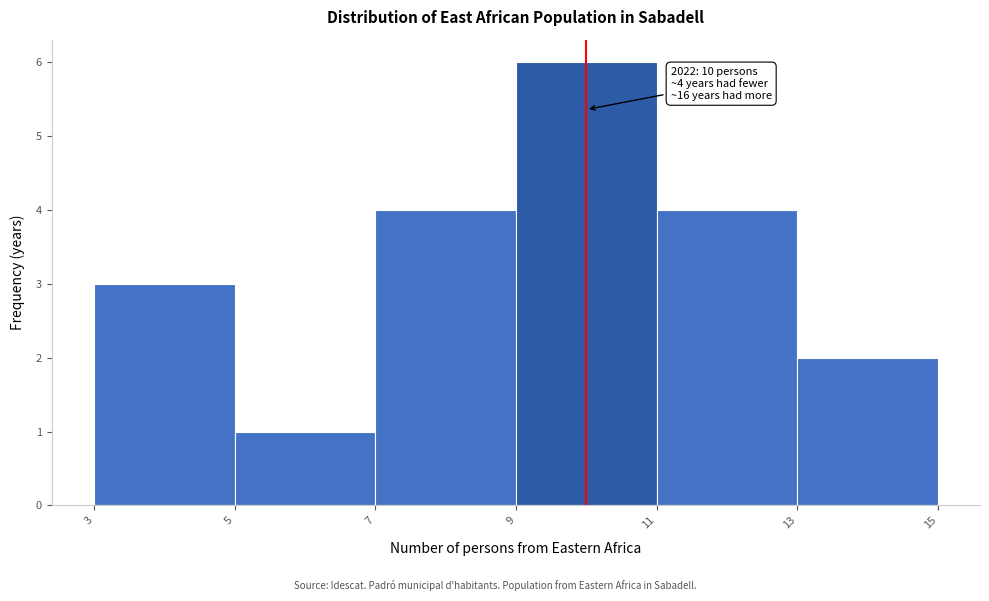

Over which range of the x-axis is the bar tallest?

9 to 11